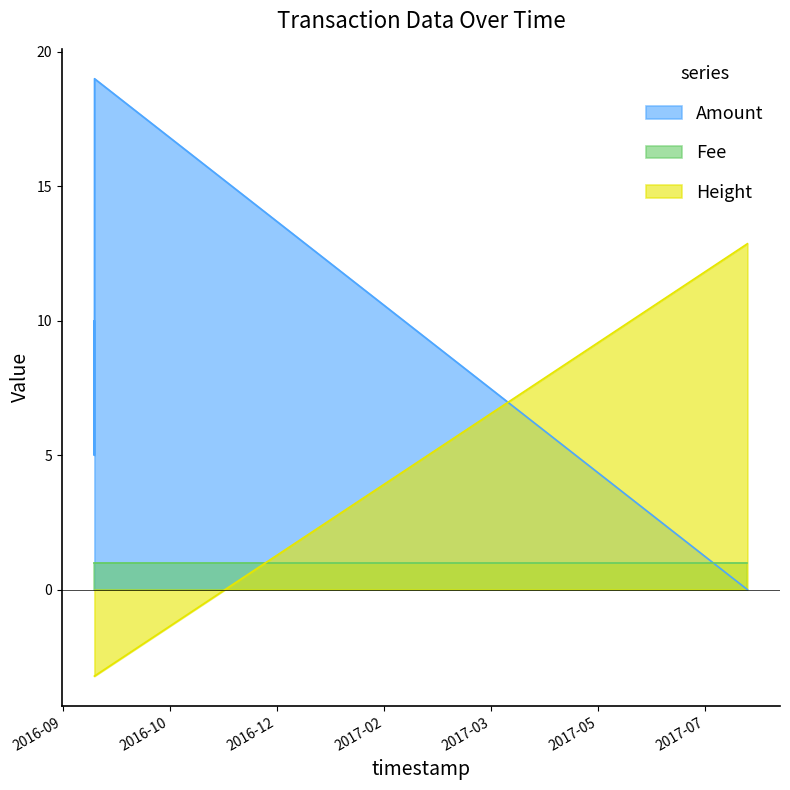

What is the average value of the Amount series?

7.8